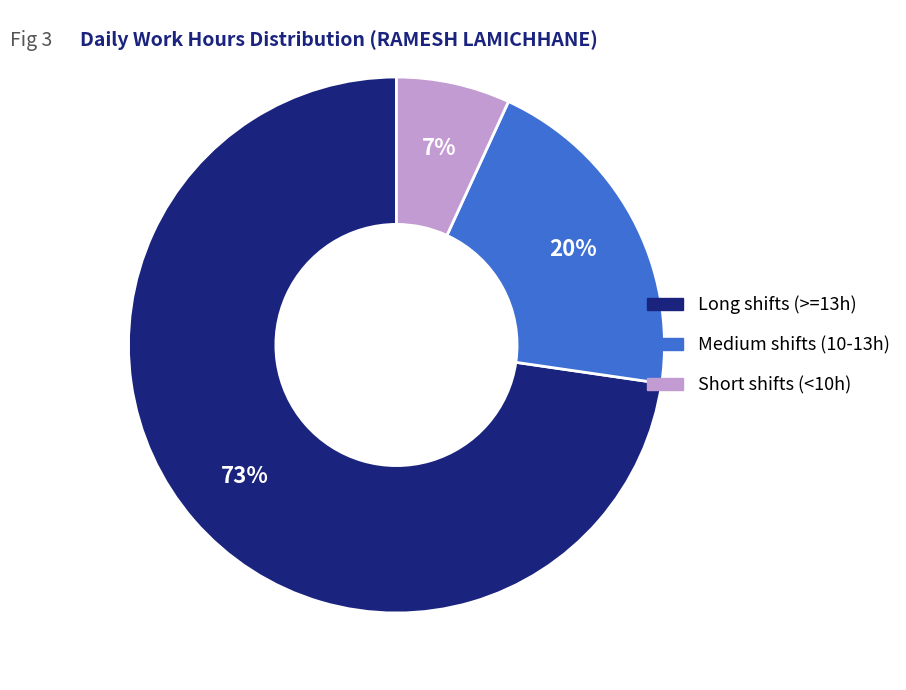

To the nearest percent, what is the average slice percentage?

33%